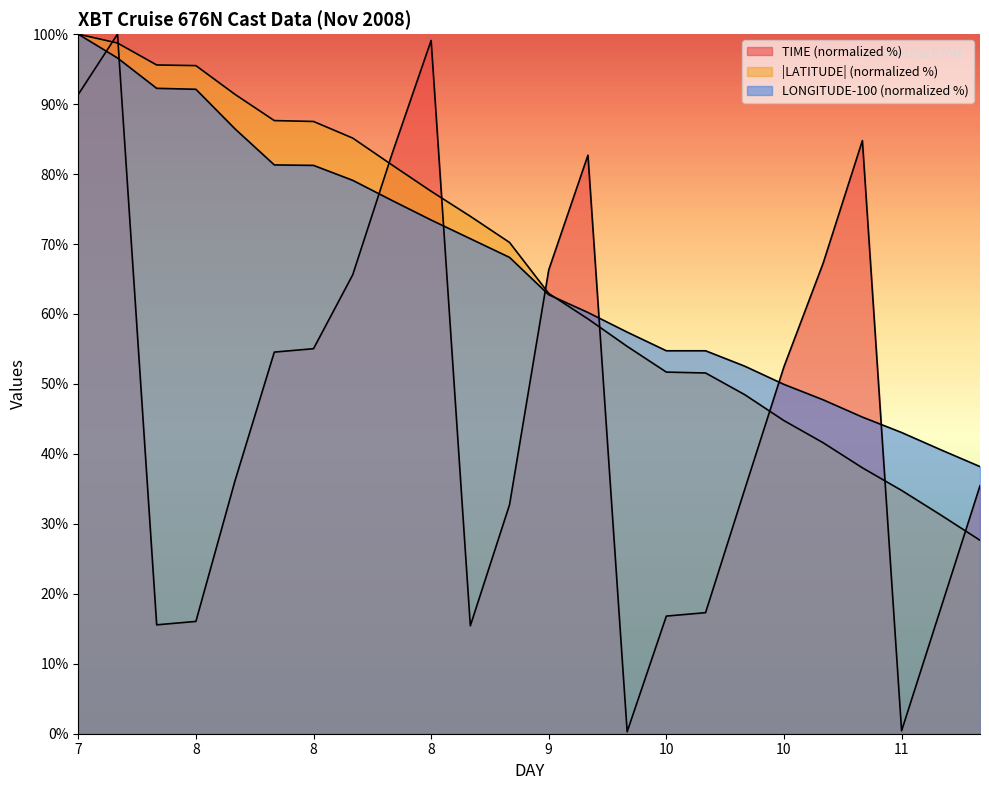

Rank the series at 8 from highest to lowest value.

LATITUDE, LONGITUDE, TIME